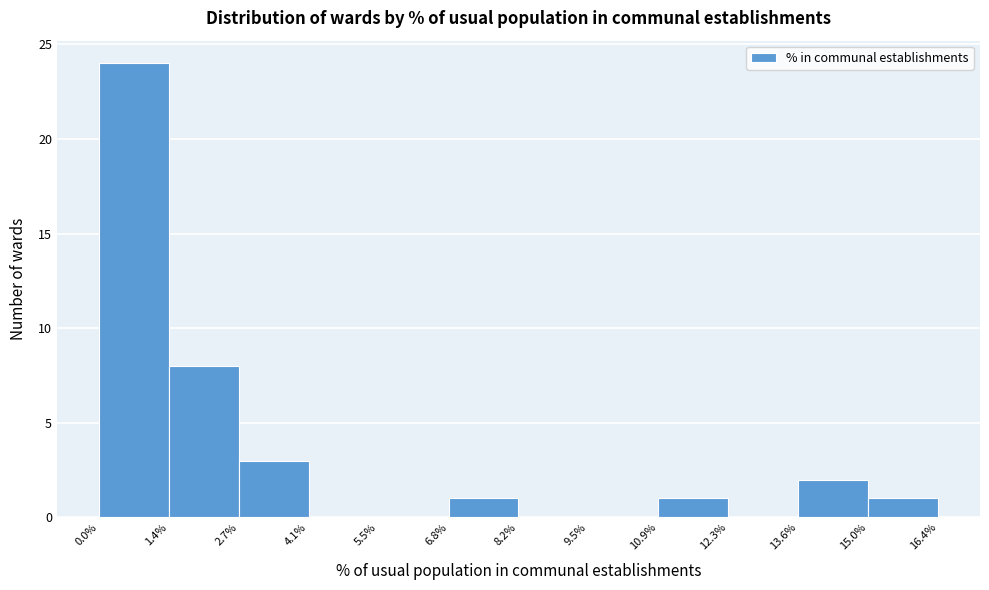

Over which range of the x-axis is the bar tallest?

0.0% to 1.4%